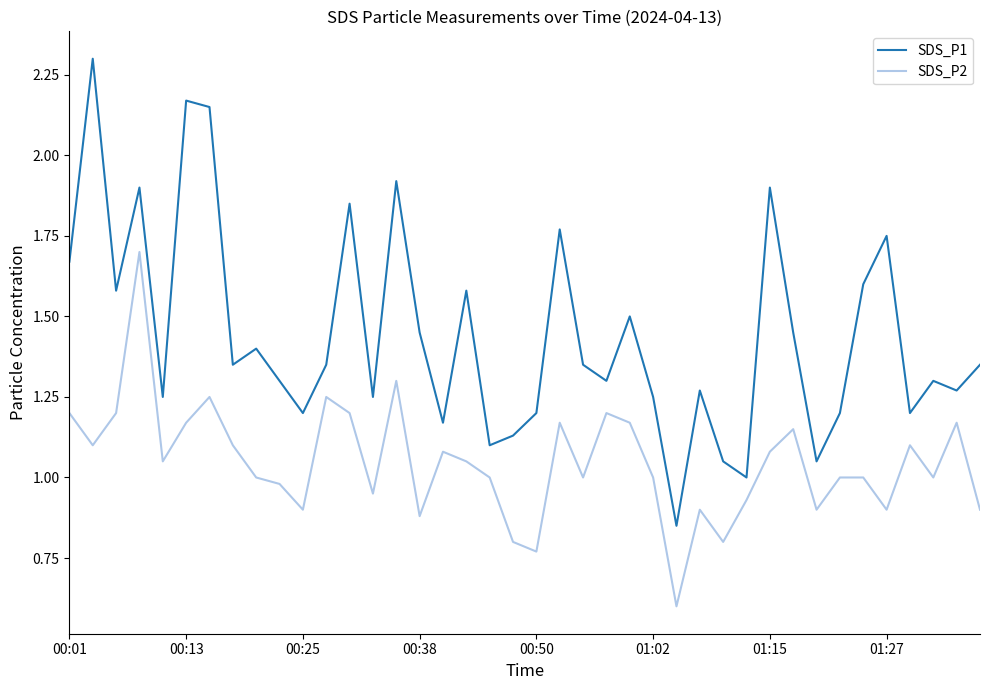

List the series in order of their peak value, highest first.

SDS_P1, SDS_P2